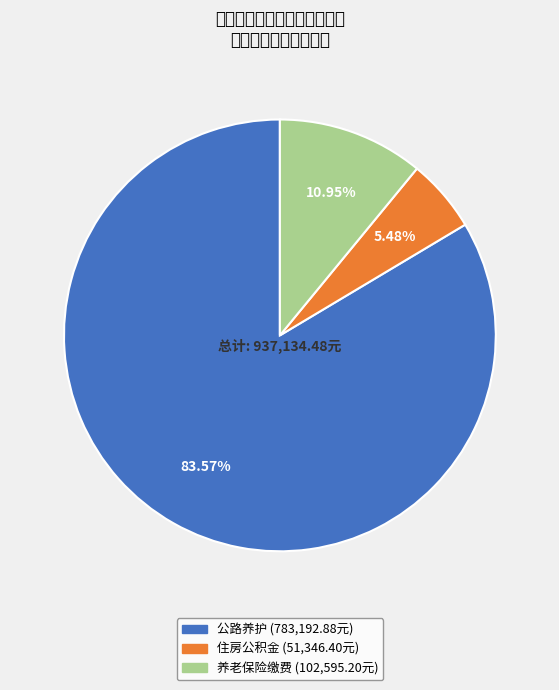

Is there any slice that represents more than half of the pie?

Yes